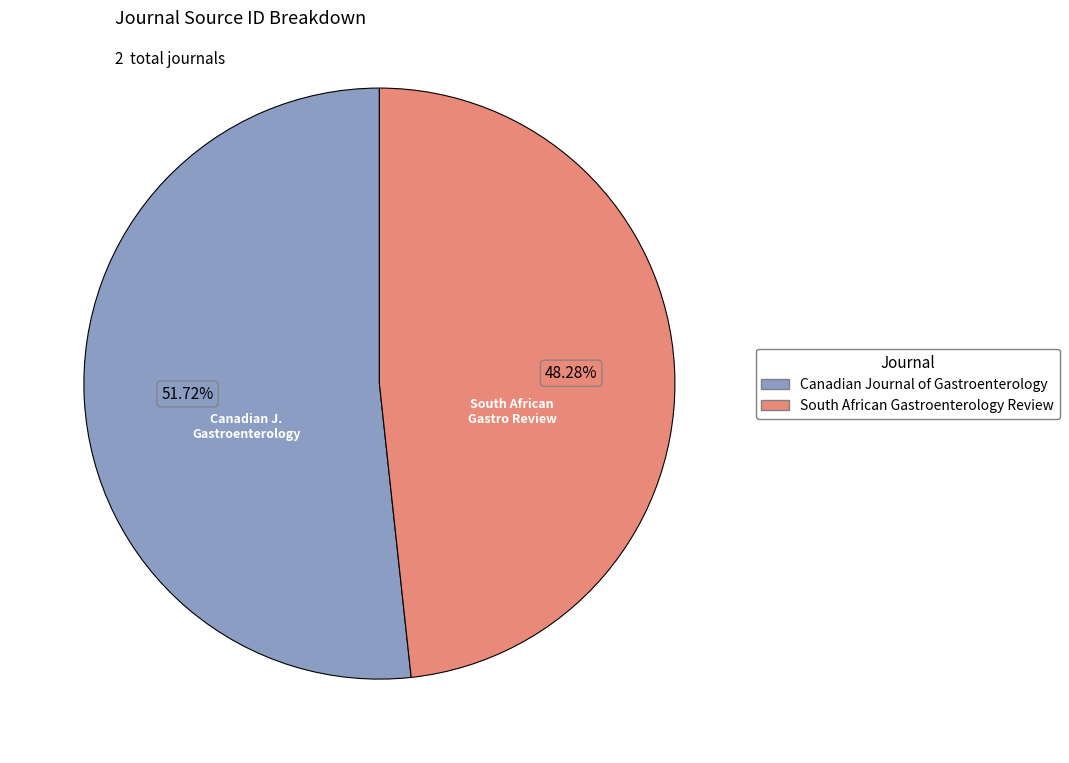

Which has a higher value, South African Gastroenterology Review or Canadian Journal of Gastroenterology?

Canadian Journal of Gastroenterology